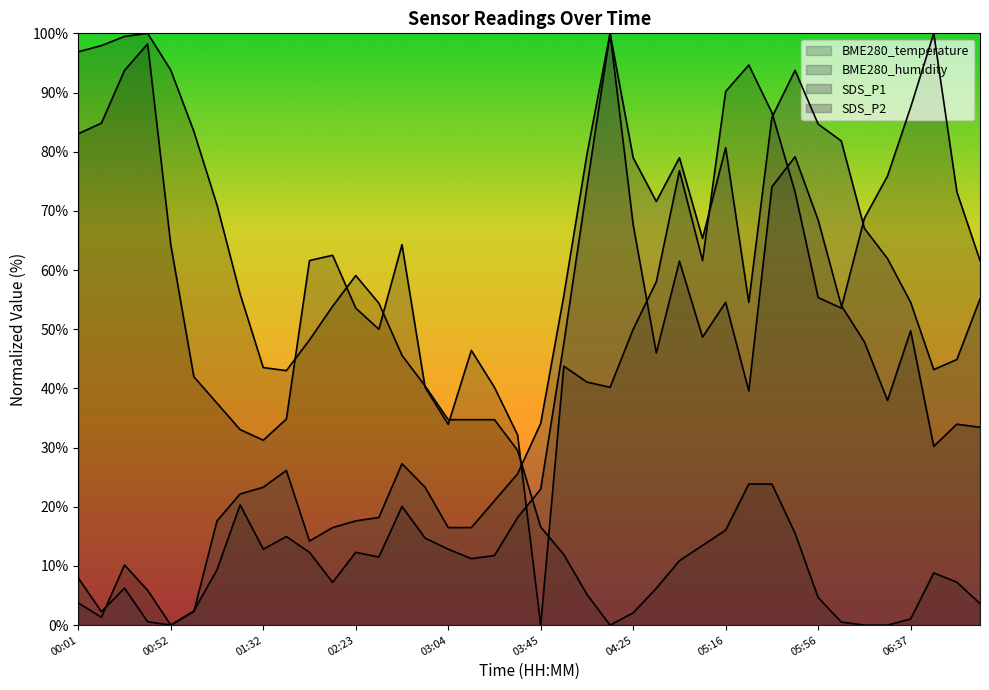

Does the chart have visible grid lines?

No